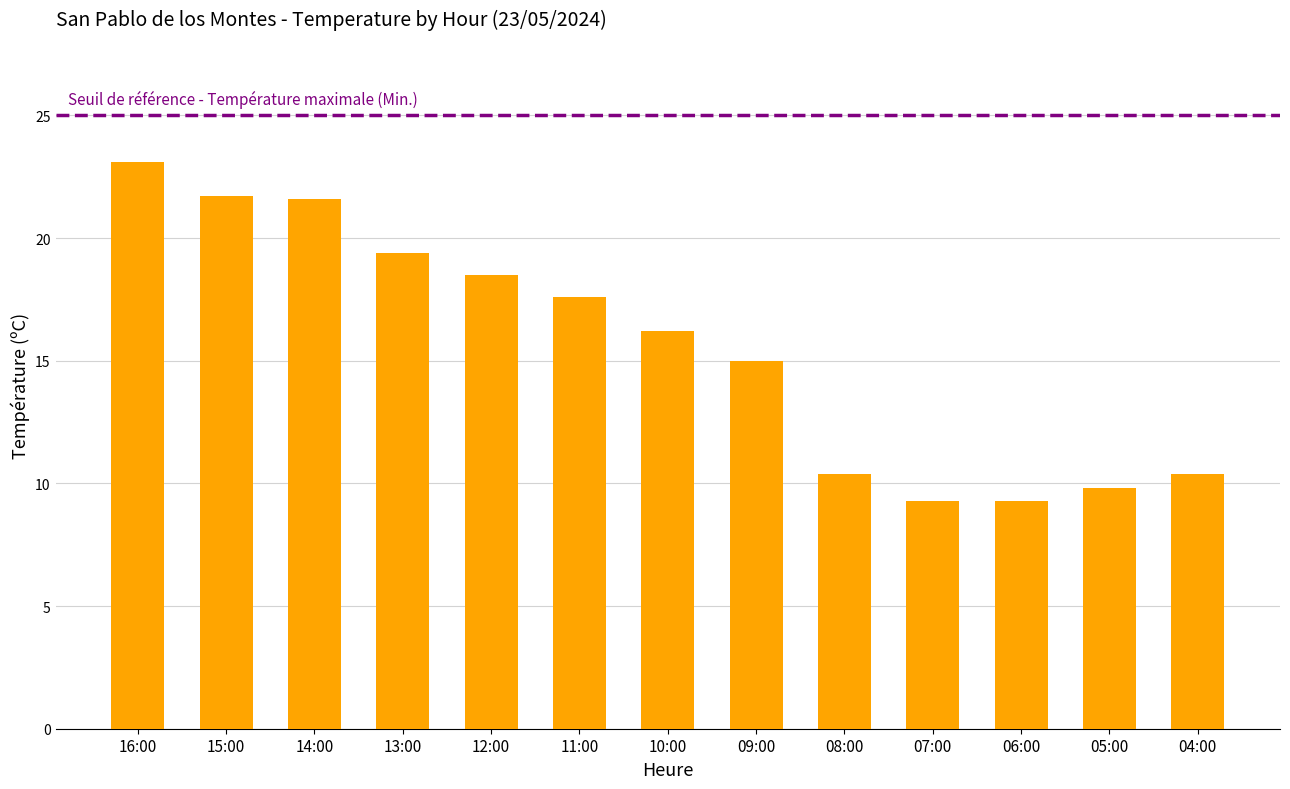

What is the sum of the values at 15:00 and 09:00?

36.7